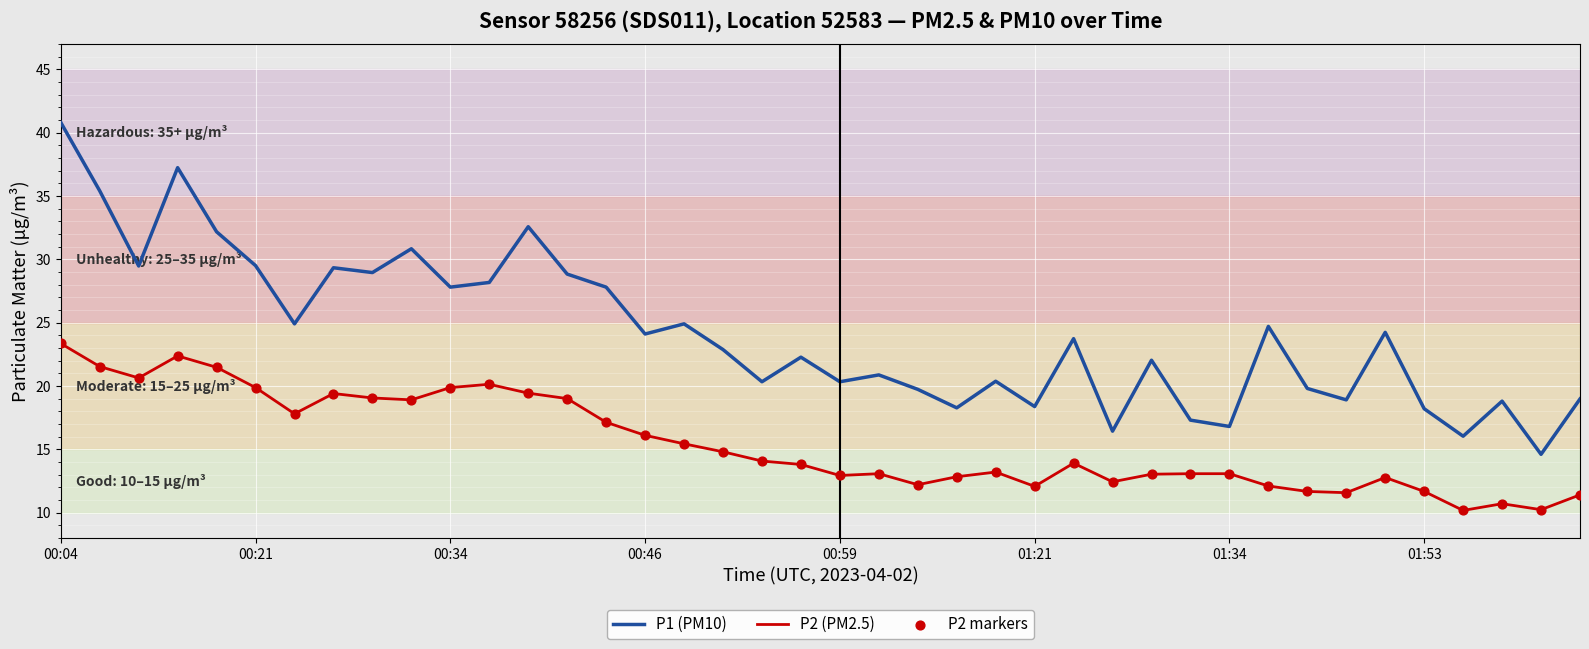

What is the smallest value displayed?

10.2